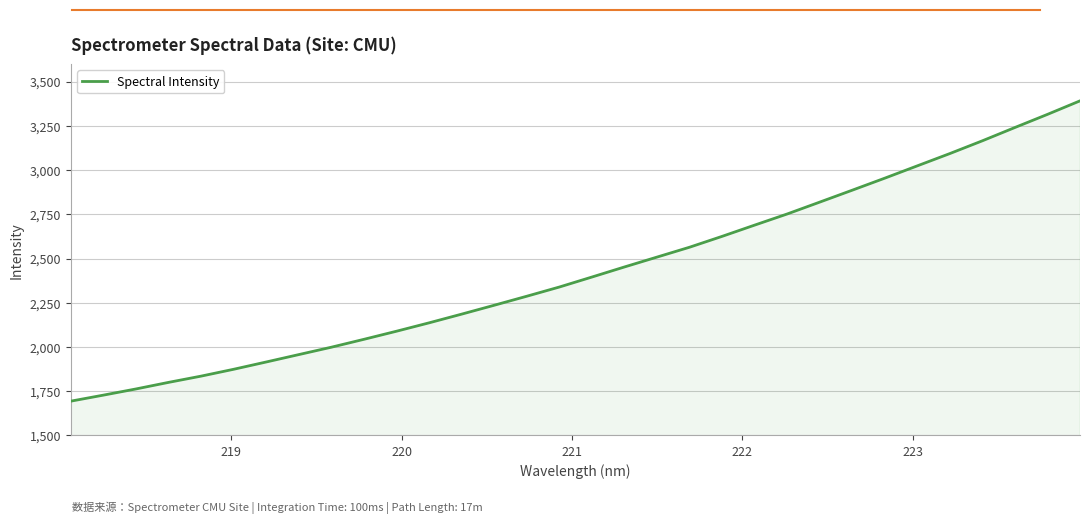

What is the greatest value displayed?

3391.1